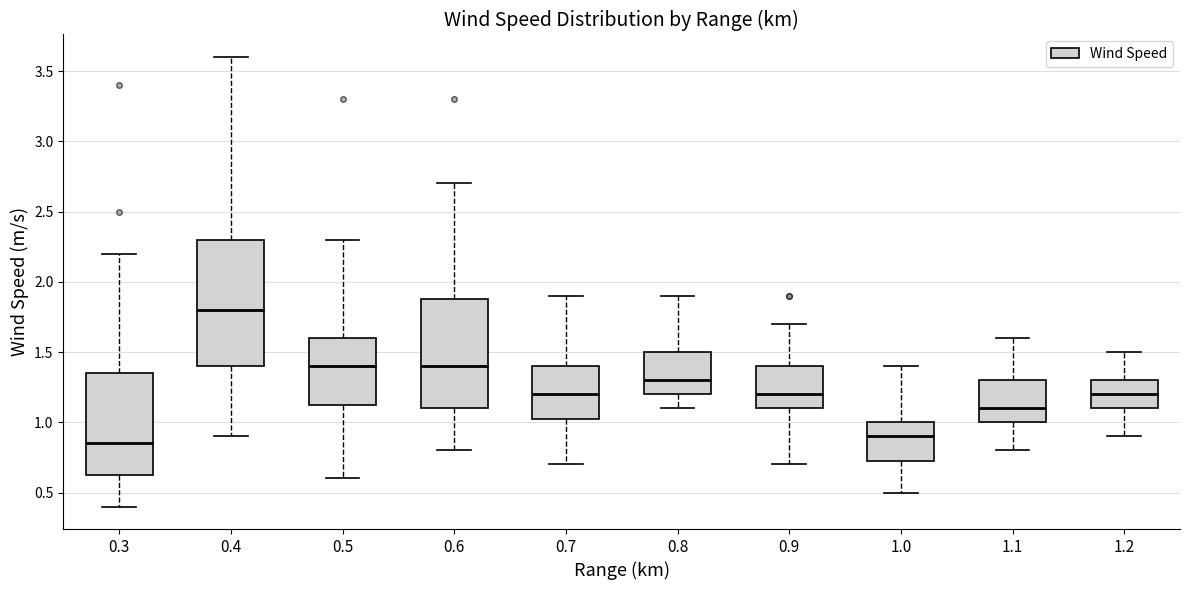

Reading left to right, read every box against the y-axis: the position of its median line, the range the box covers, and the ends of its whiskers. The values are not printed on the chart, so give them approximately, as read against the axis.

0.3: median 0.85, box 0.65 to 1.35, whiskers 0.40 to 2.20
0.4: median 1.80, box 1.40 to 2.30, whiskers 0.90 to 3.60
0.5: median 1.40, box 1.15 to 1.60, whiskers 0.60 to 2.30
0.6: median 1.40, box 1.10 to 1.90, whiskers 0.80 to 2.70
0.7: median 1.20, box 1.05 to 1.40, whiskers 0.70 to 1.90
0.8: median 1.30, box 1.20 to 1.50, whiskers 1.10 to 1.90
0.9: median 1.20, box 1.10 to 1.40, whiskers 0.70 to 1.70
1.0: median 0.90, box 0.75 to 1.00, whiskers 0.50 to 1.40
1.1: median 1.10, box 1.00 to 1.30, whiskers 0.80 to 1.60
1.2: median 1.20, box 1.10 to 1.30, whiskers 0.90 to 1.50